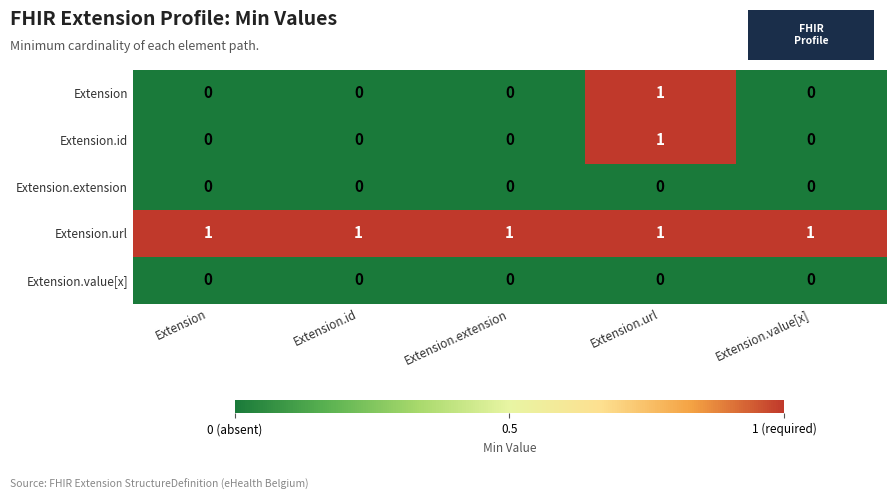

What is the sum of all Extension.url values?

5